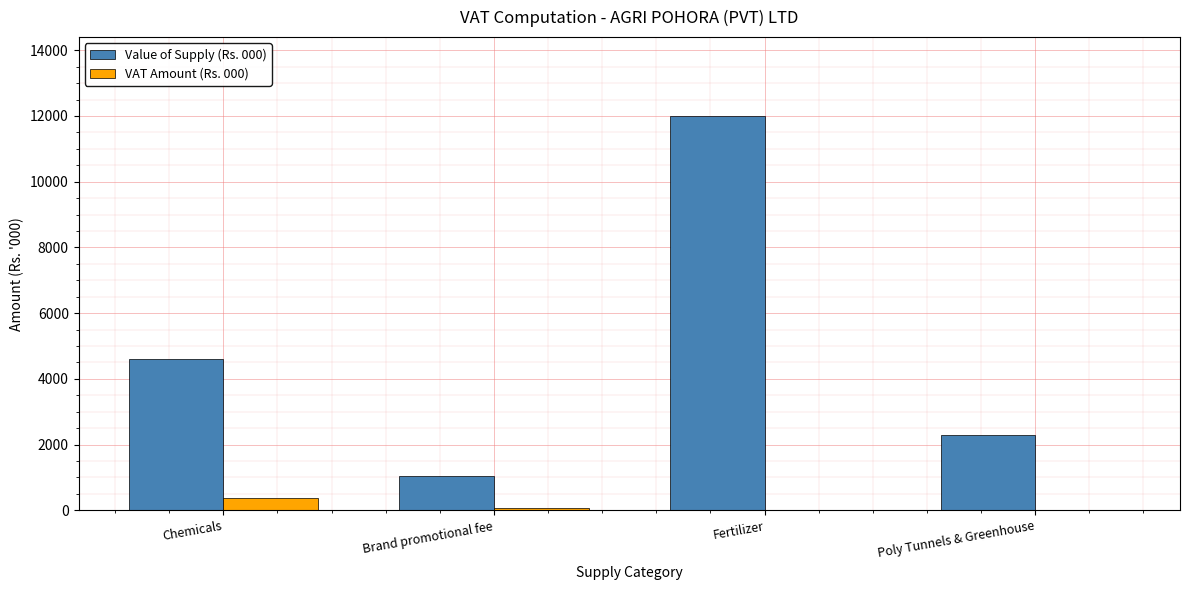

At which label does VAT Amount (Rs. 000) first exceed 82?

Chemicals